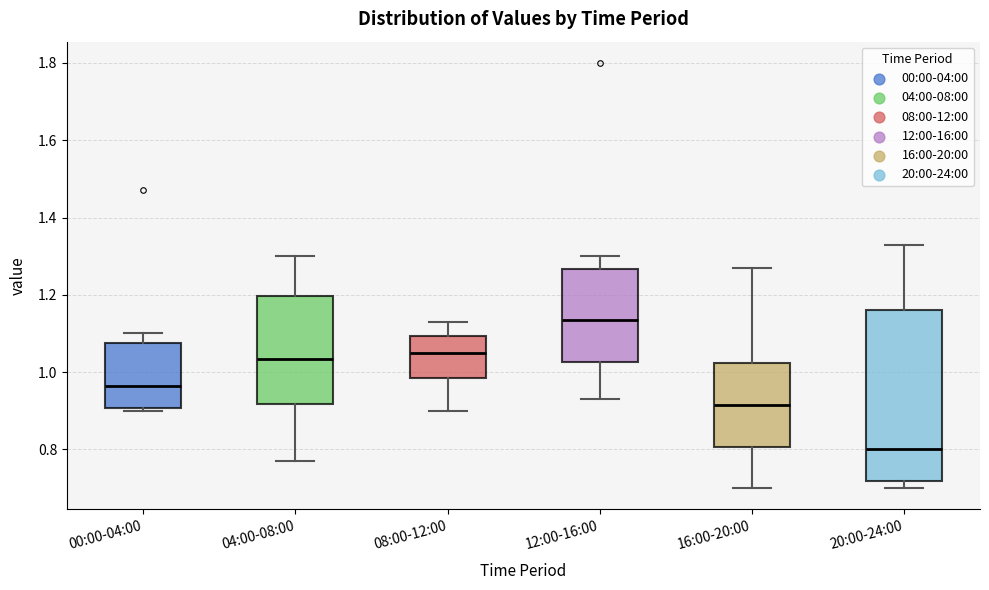

Reading left to right, read every box against the y-axis: the position of its median line, the range the box covers, and the ends of its whiskers. The values are not printed on the chart, so give them approximately, as read against the axis.

00:00-04:00: median 0.96, box 0.90 to 1.08, whiskers 0.90 (just below the box's lower edge) to 1.10
04:00-08:00: median 1.04, box 0.92 to 1.20, whiskers 0.78 to 1.30
08:00-12:00: median 1.06, box 0.98 to 1.10, whiskers 0.90 to 1.14
12:00-16:00: median 1.14, box 1.02 to 1.26, whiskers 0.94 to 1.30
16:00-20:00: median 0.92, box 0.80 to 1.02, whiskers 0.70 to 1.28
20:00-24:00: median 0.80, box 0.72 to 1.16, whiskers 0.70 to 1.34